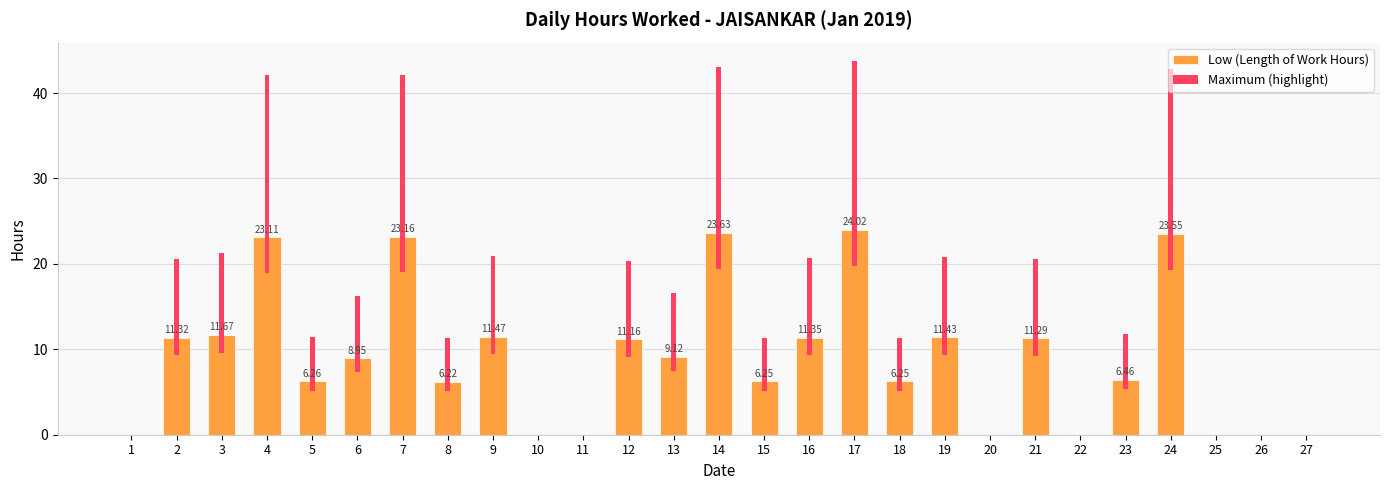

How many distinct data groups are displayed?

2